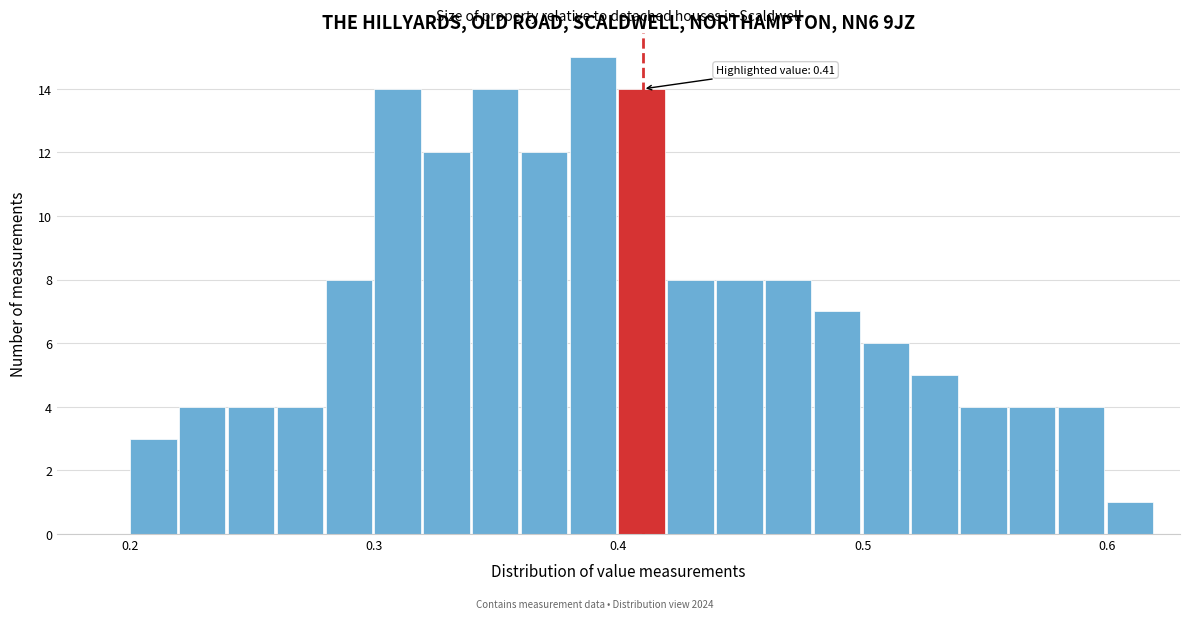

Read against the x-axis, roughly where is the centre of the tallest bar?

0.39